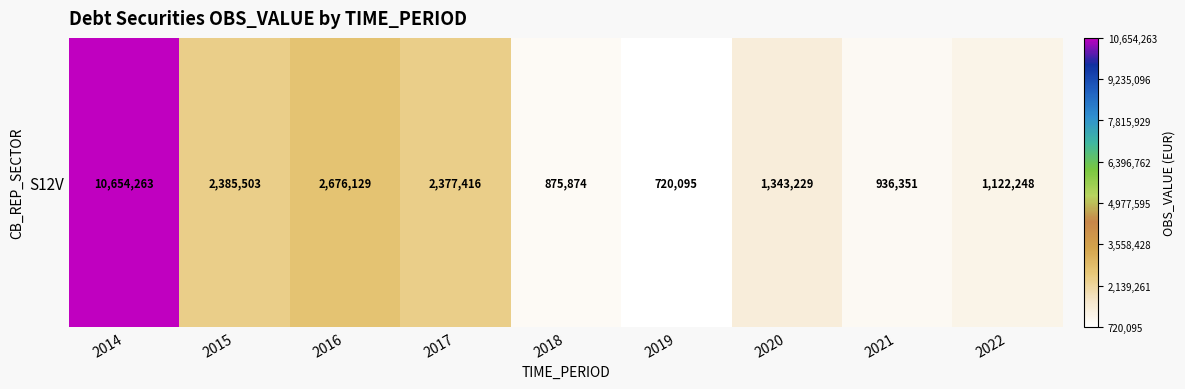

At which label is the value closest to 5687179?

2016